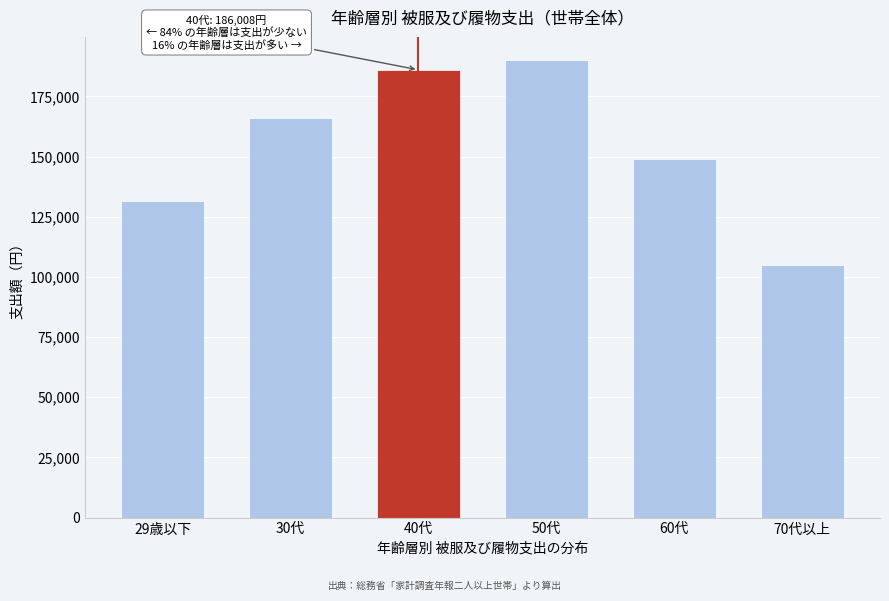

Reading right to left, extract all data points from this chart.

104737	149047	190186	186008	165987	131489